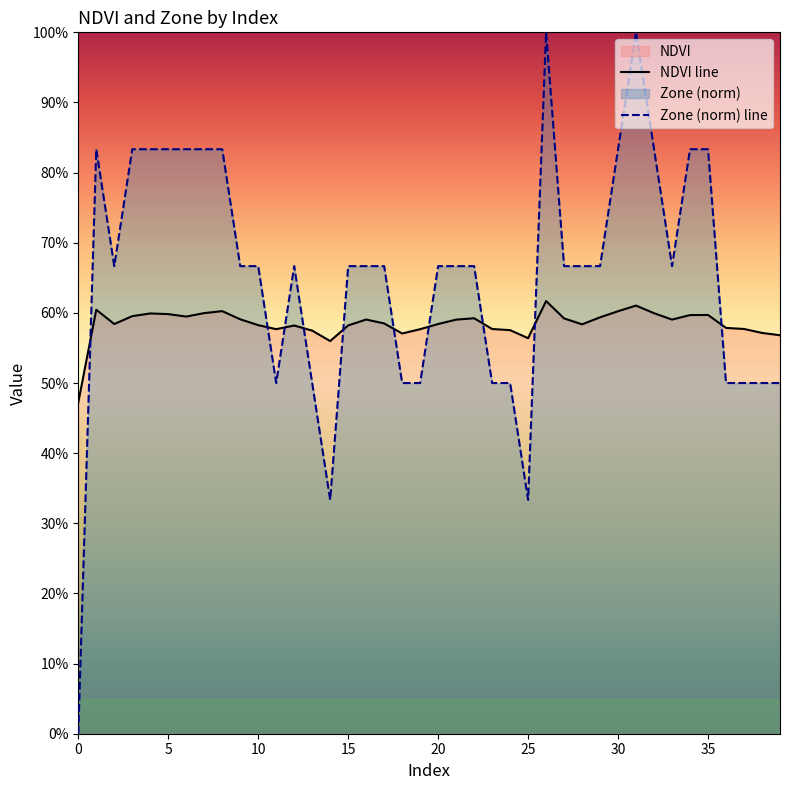

How many NDVI values are between 0 and 1?

40